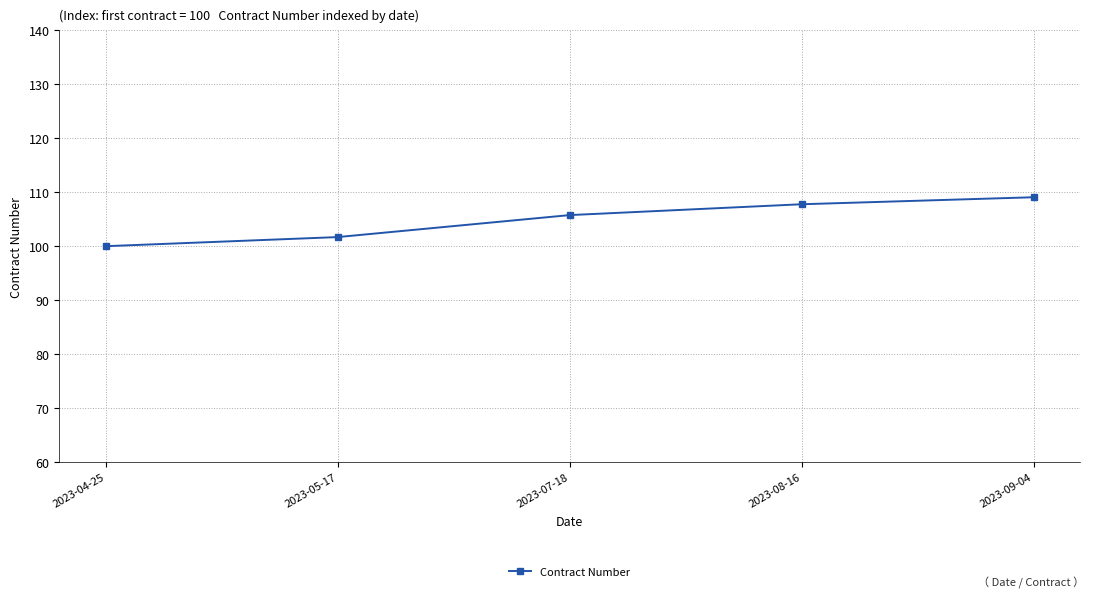

What is the difference between the values at 2023-05-17 and 2023-07-18?

4.1